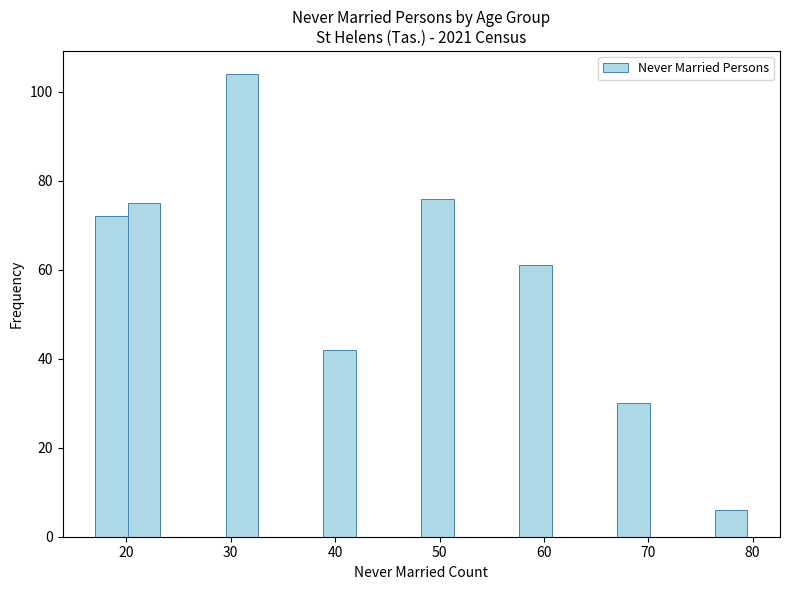

Around what value on the x-axis is the tallest bar? Give the approximate position of its centre, as read against the axis.

31